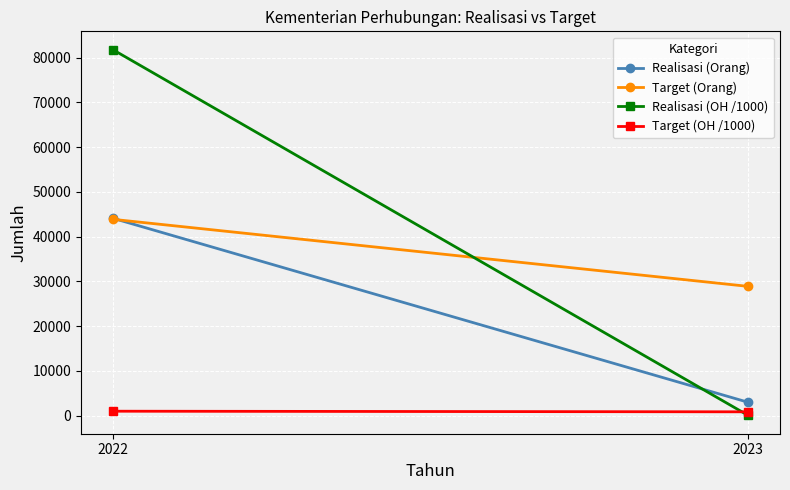

What is the difference between the Realisasi (OH /1000) values at 2023 and 2022?

81739.8